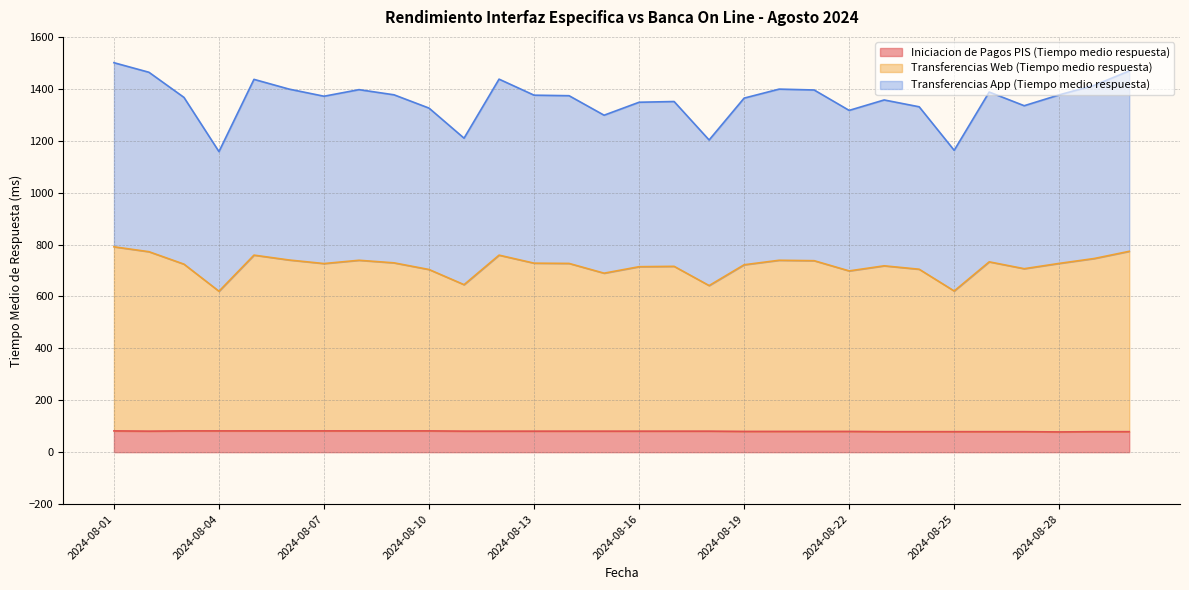

How many lines are shown in the chart?

3